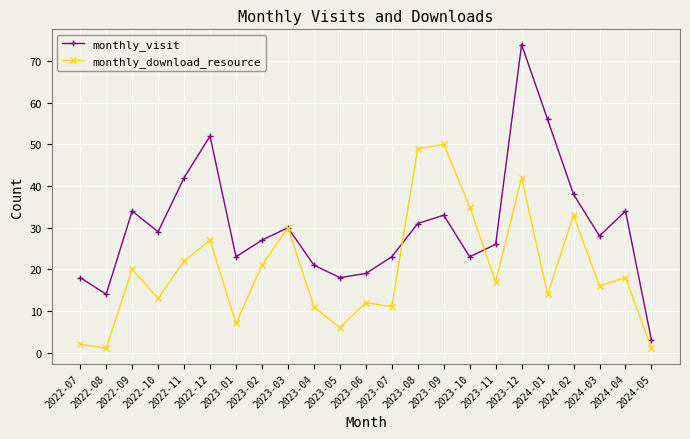

What is the maximum value for monthly_visit?

74